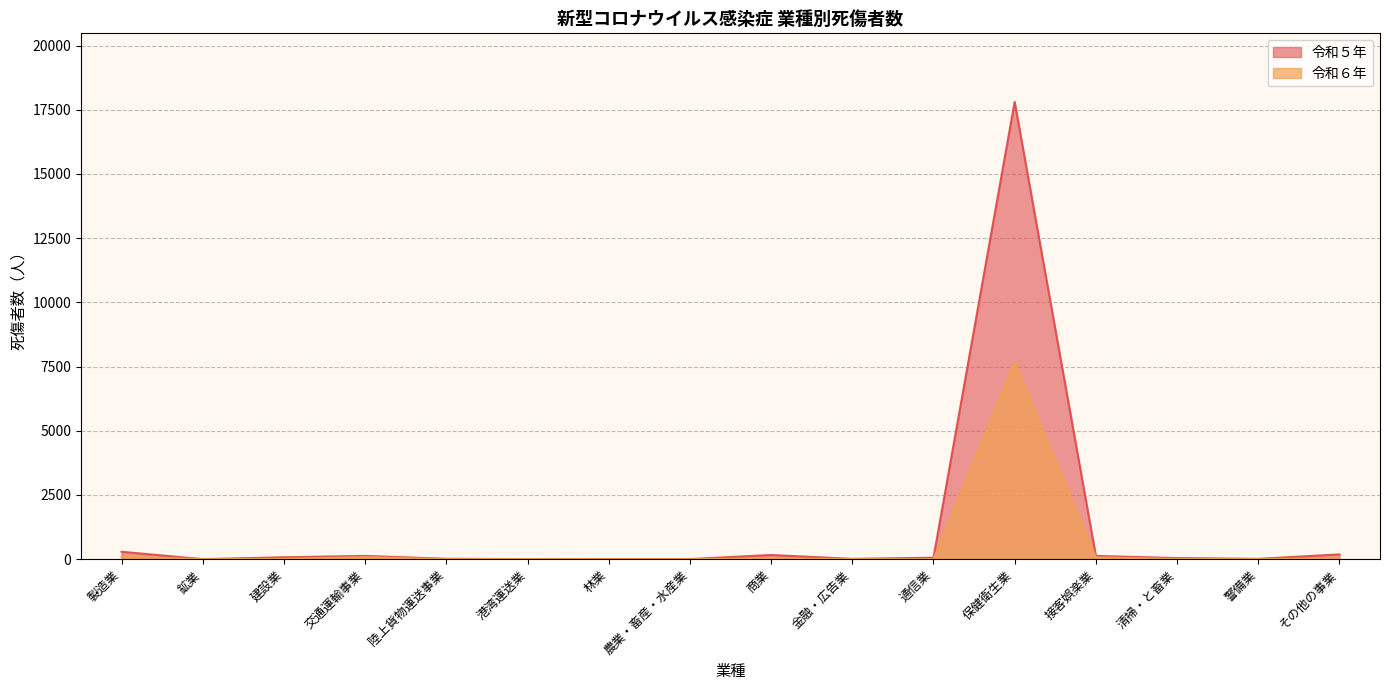

In 令和５年, how many points are higher than both neighbors (excluding endpoints)?

3